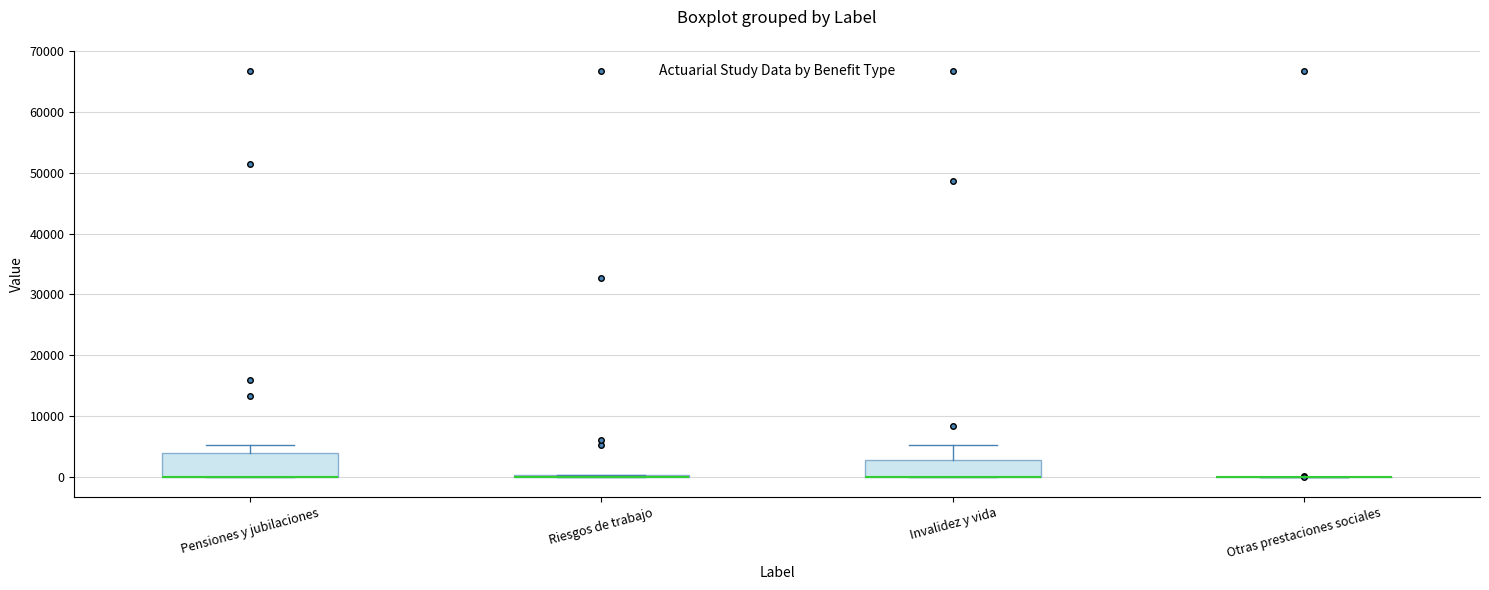

Reading left to right, transcribe this box plot: for each box, give where its median line is, the range the box spans, and where its two whiskers end, as read against the y-axis. The values are not printed on the chart, so give them approximately, as read against the axis.

Pensiones y jubilaciones: median 0 (drawn on the box's lower edge), box 0 to 4000, whiskers 0 to 5000
Riesgos de trabajo: box collapsed to a line at 0, whiskers 0 to 0
Invalidez y vida: median 0 (drawn on the box's lower edge), box 0 to 3000, whiskers 0 to 5000
Otras prestaciones sociales: box collapsed to a line at 0, whiskers 0 to 0